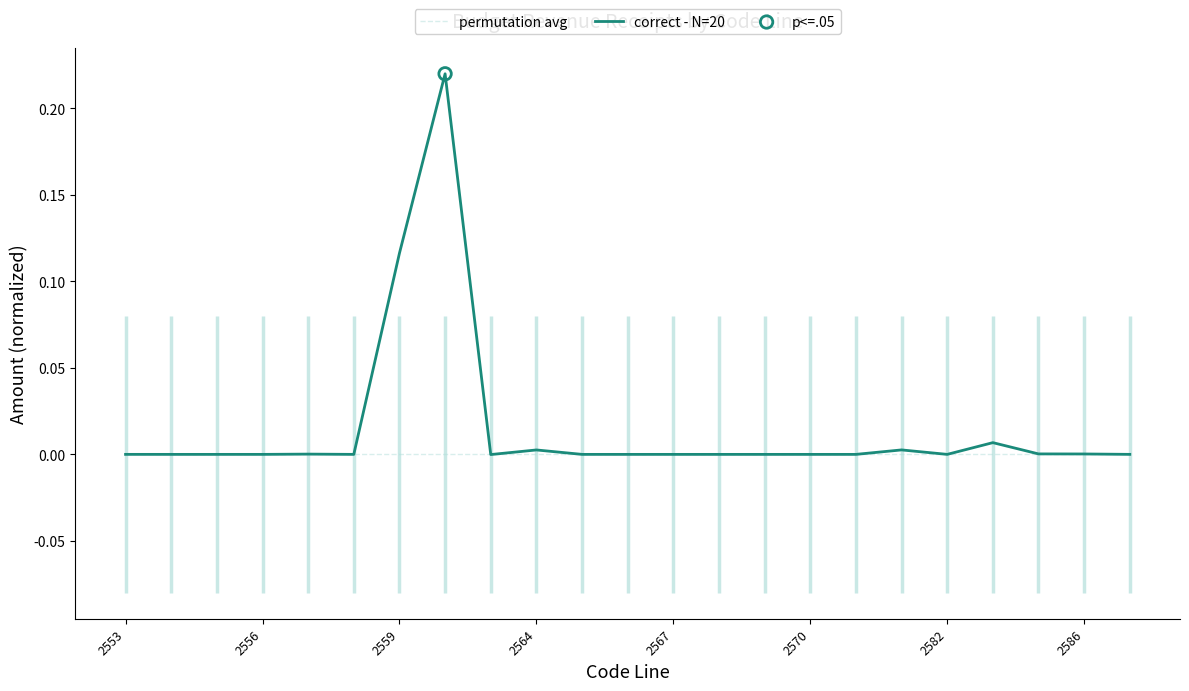

Which series has the largest total across all categories?

correct - N=20